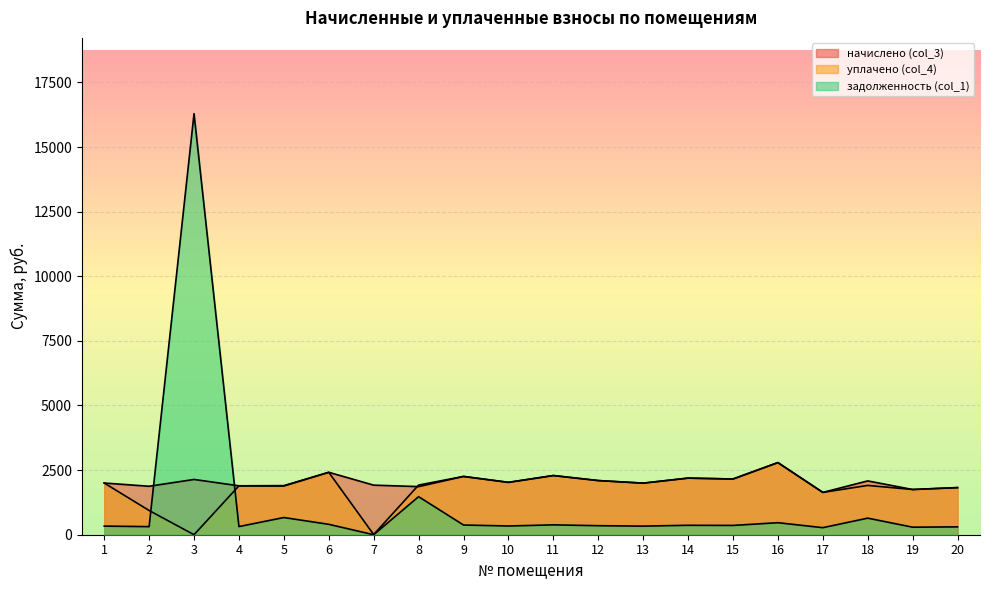

Where do начислено (col_3) and уплачено (col_4) first cross each other?

7 and 8